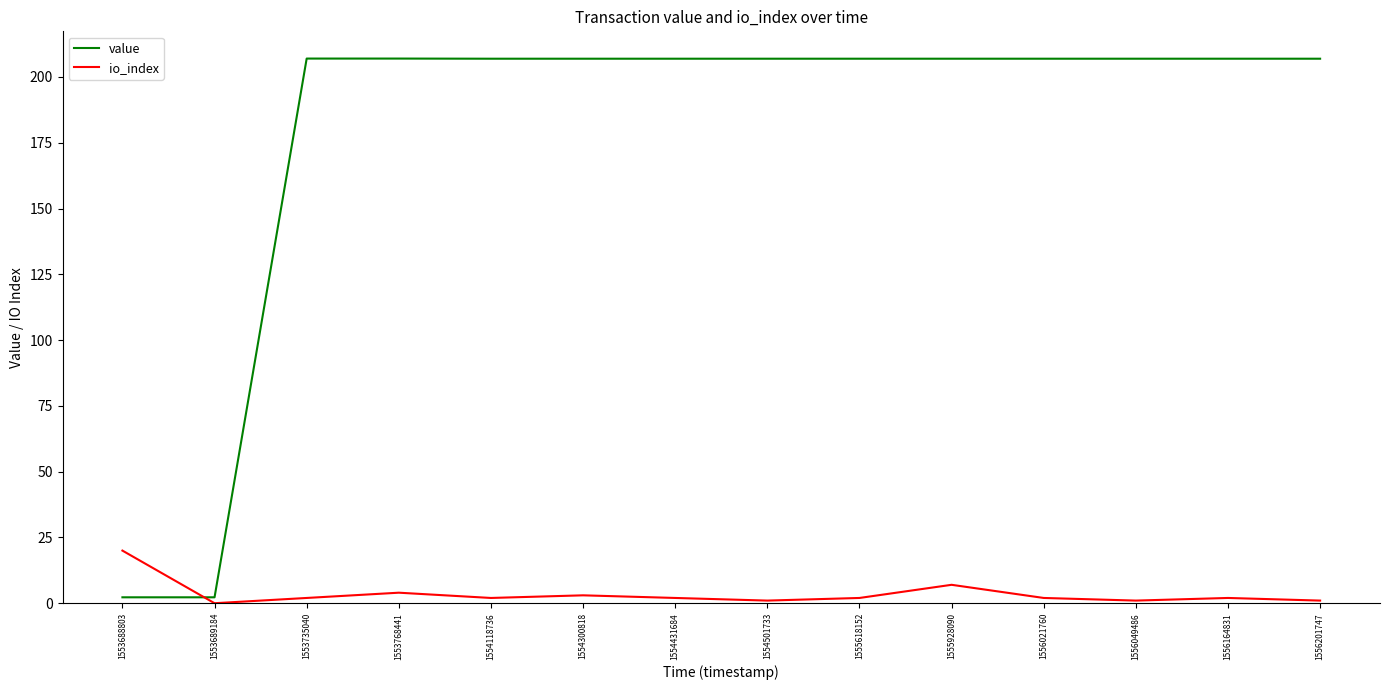

Is this an area chart (filled region under the line)?

No